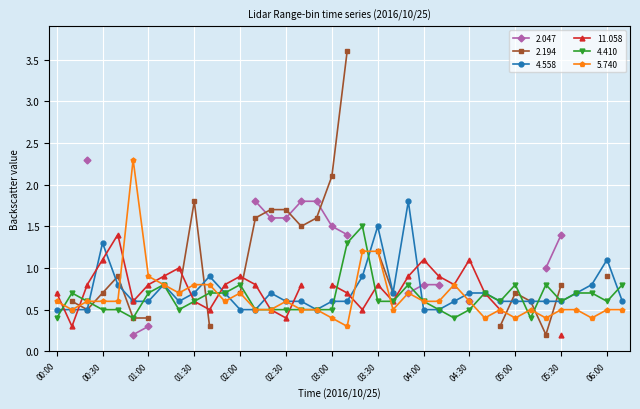

Is it true that 4.410 equals 0.6 at 04:00?

True